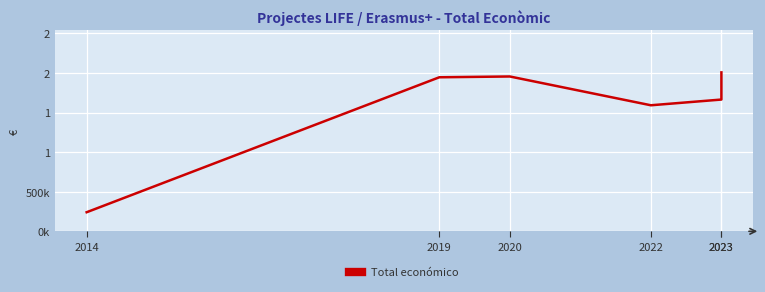

How many interior local peaks (higher than both neighbors) does the data have?

1